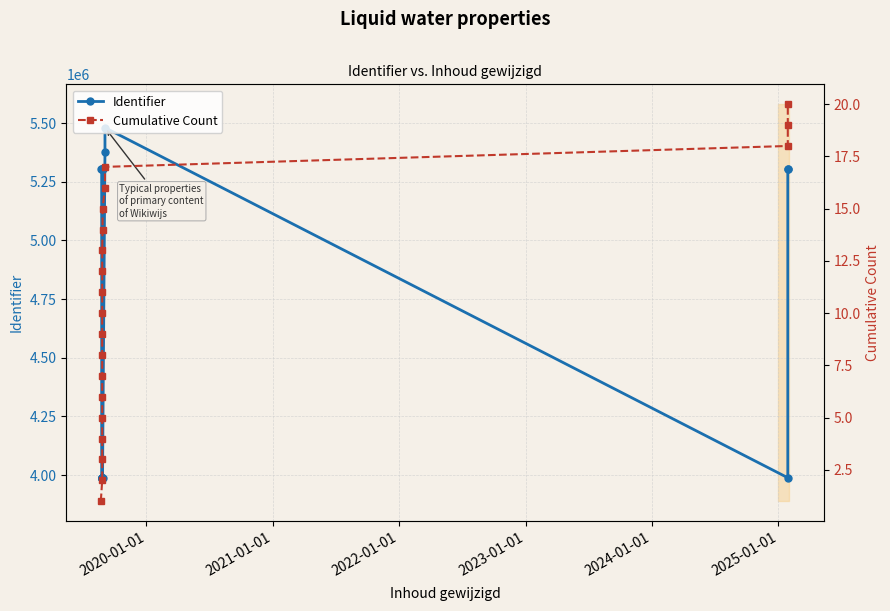

Does the chart display data point markers on the line(s)?

Yes